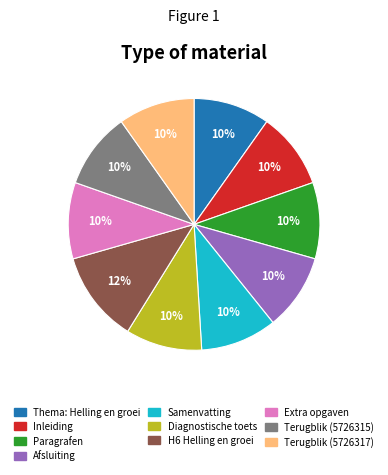

Does Diagnostische toets represent more than half of the total?

No